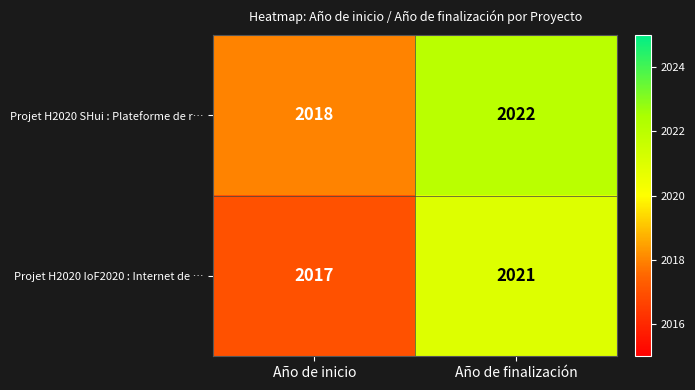

What is the smallest value displayed?

2017